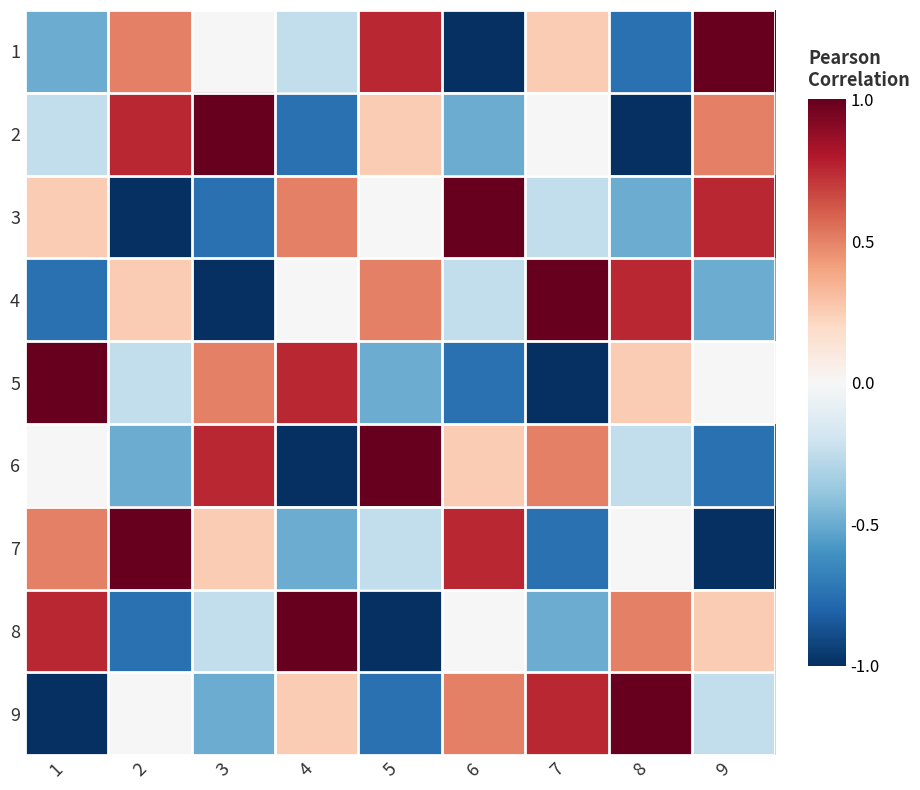

What is the spread (max minus min) of values at 6?

2.0